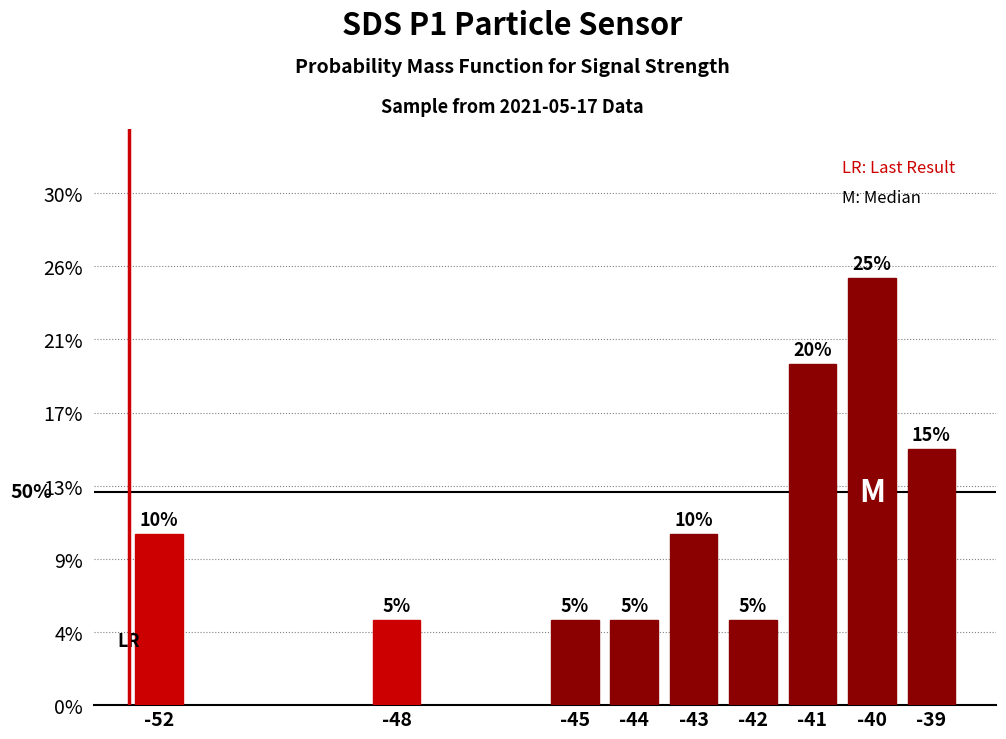

What is the greatest value displayed?

0.2